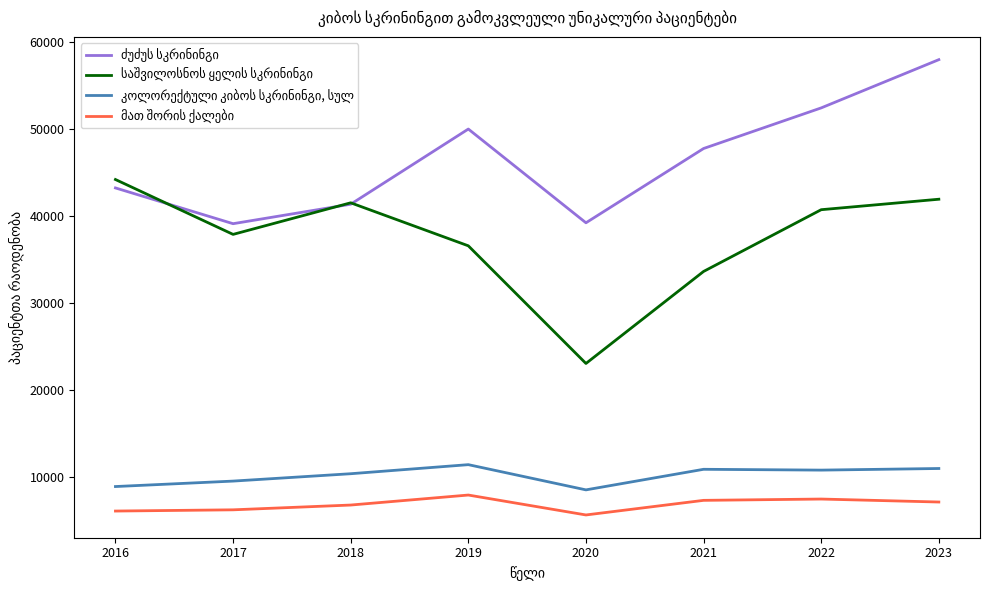

How many lines are shown in the chart?

4